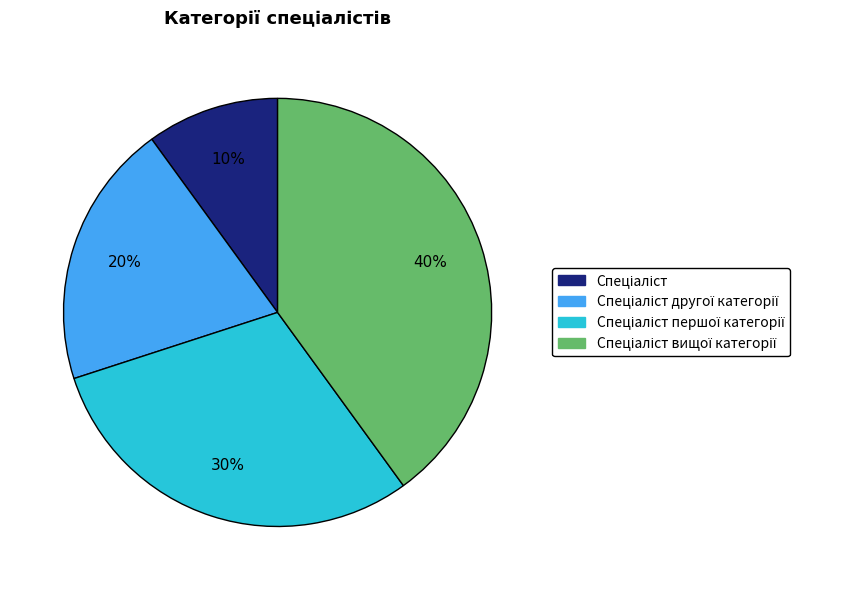

How many slices are in this pie chart?

4